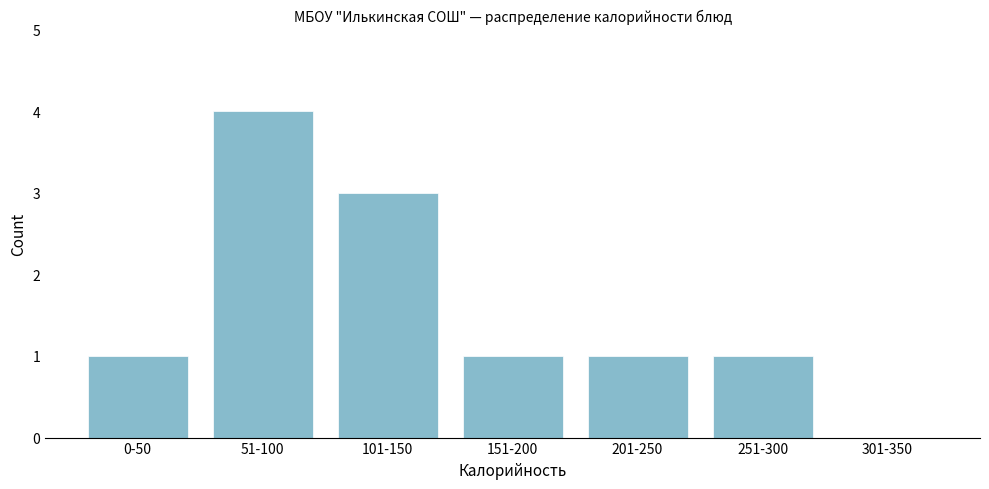

Reading left to right, what are all the values shown in this chart?

0-50=1	51-100=4	101-150=3	151-200=1	201-250=1	251-300=1	301-350=0